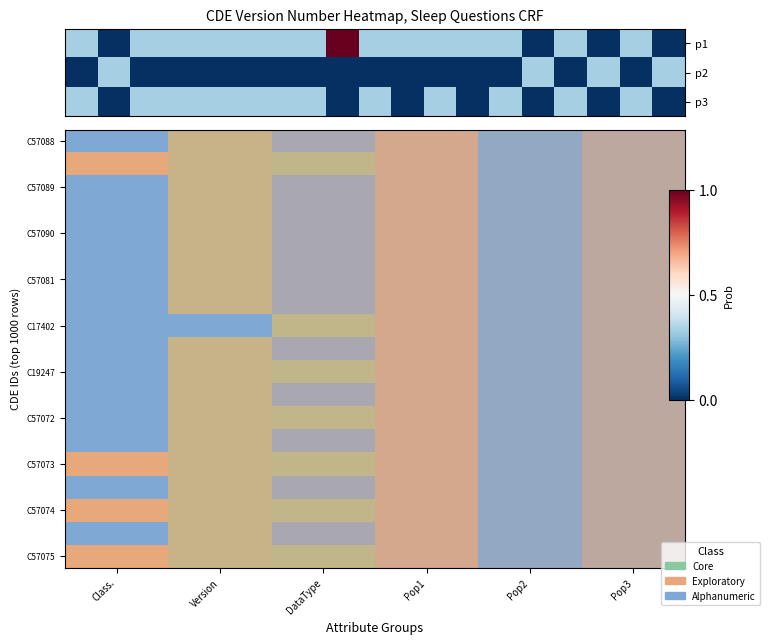

How many data points does each series have?

6